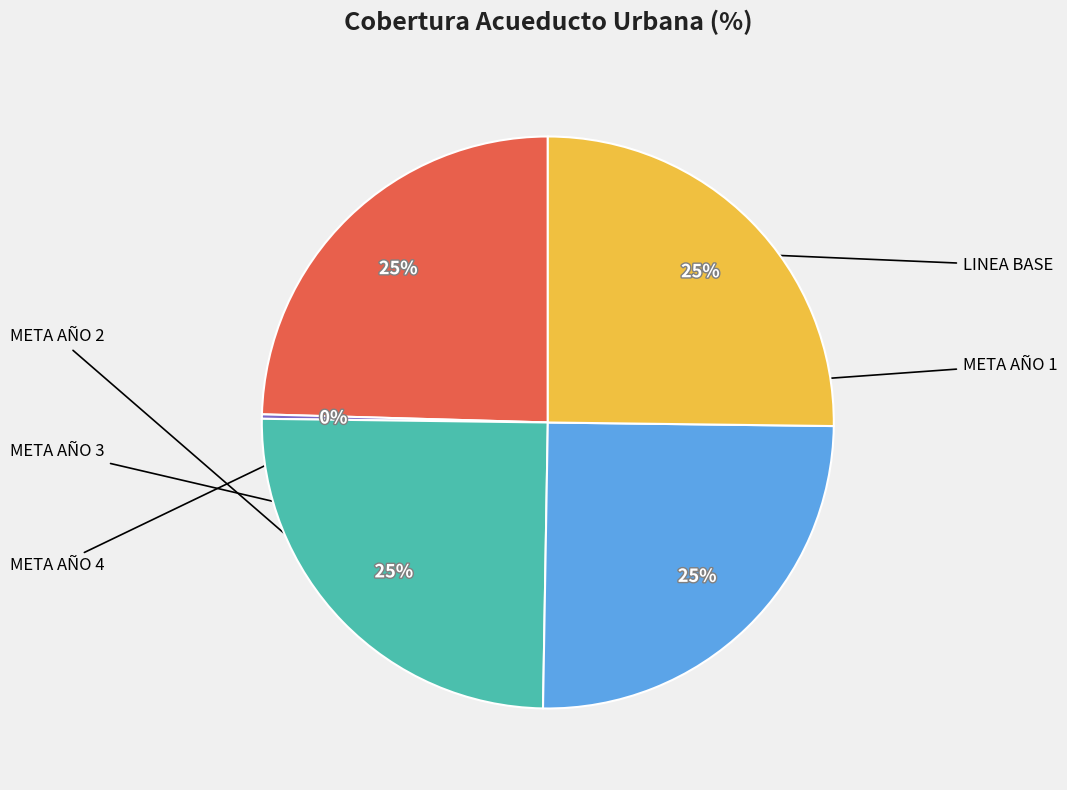

To the nearest percent, what is the average slice percentage?

20%